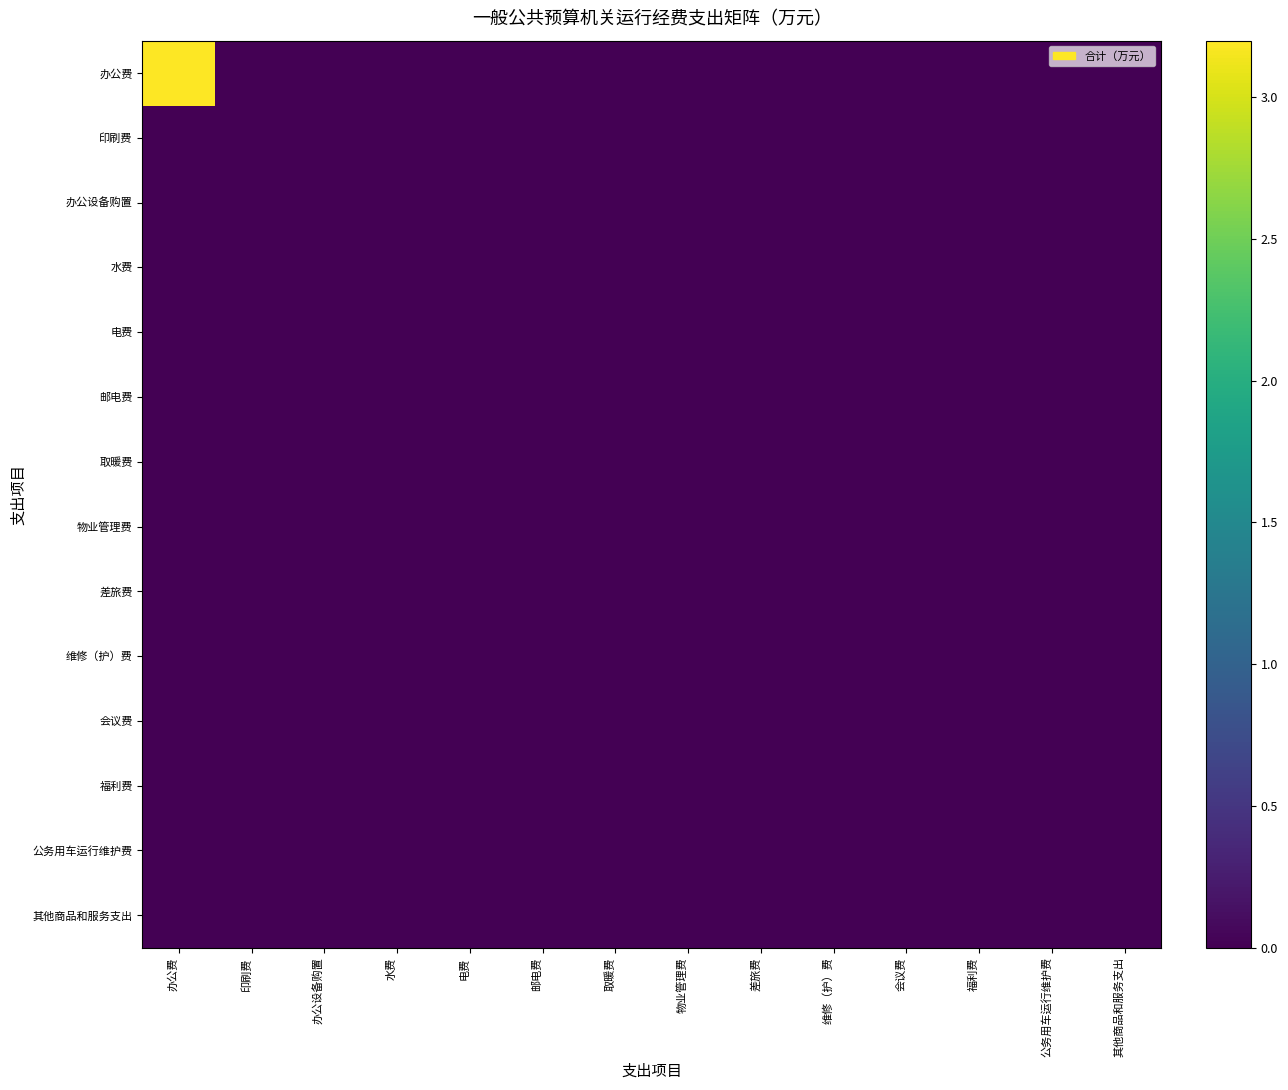

Between 福利费 and 办公设备购置, which is larger?

福利费